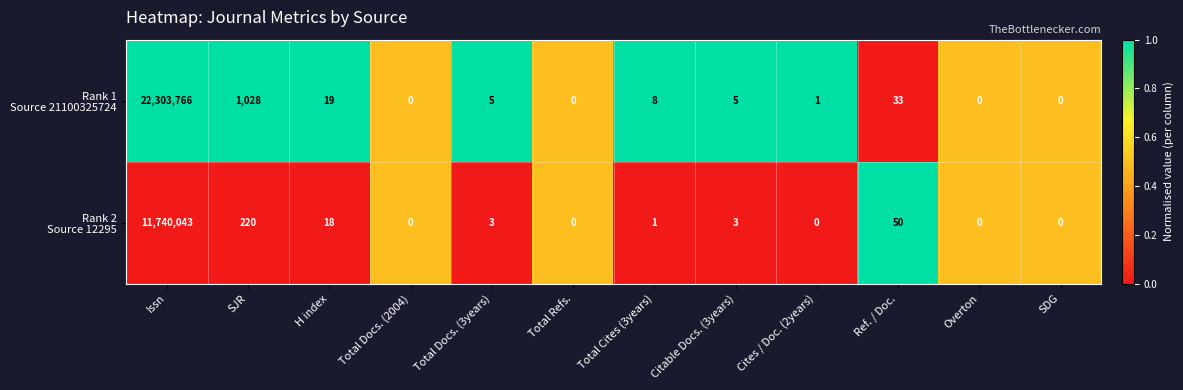

At which category is the sum across all series the highest?

Issn